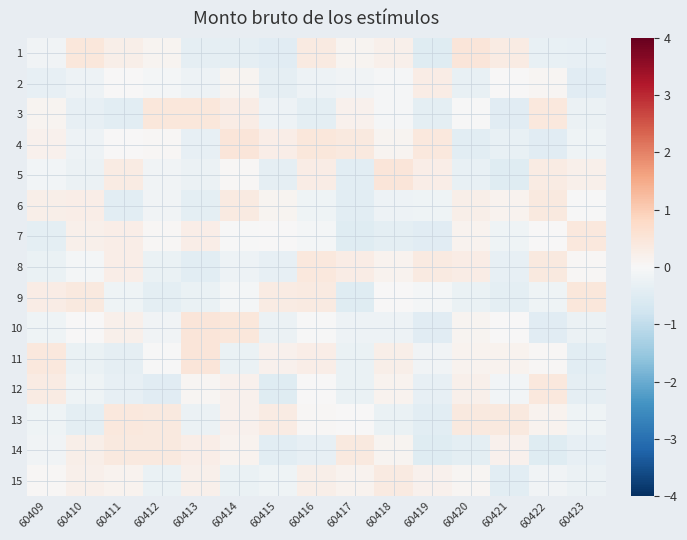

Rank the series by their maximum value, from lowest to highest.

2, 15, 6, 14, 7, 13, 8, 12, 9, 3, 4, 1, 10, 11, 5